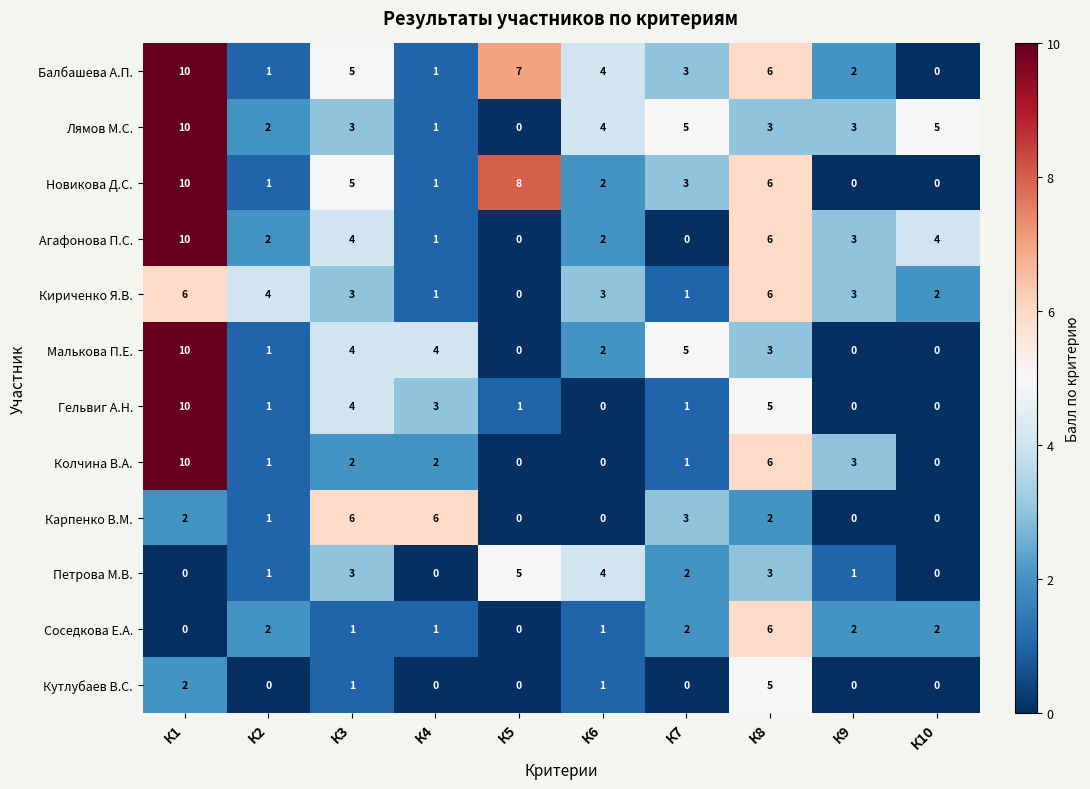

What is the greatest value displayed?

10